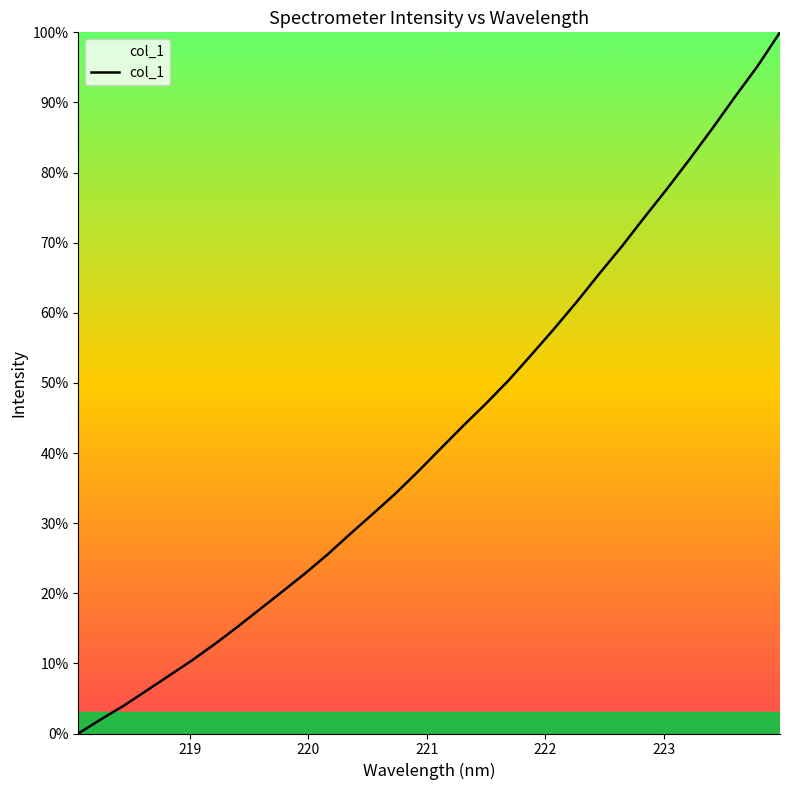

What is the greatest value displayed?

100.0